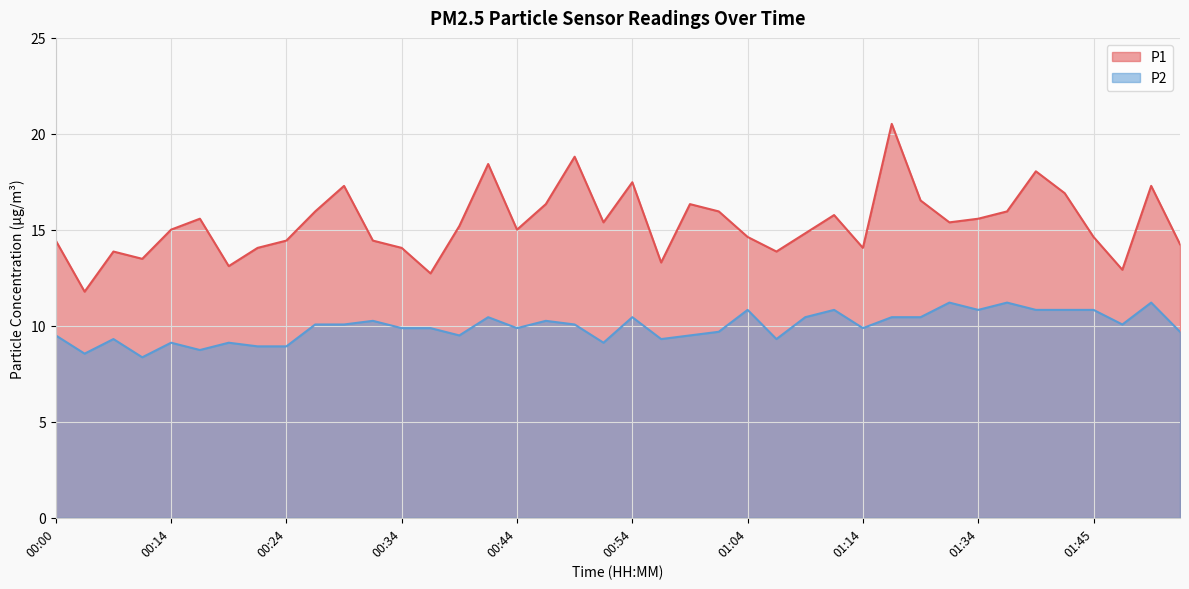

The value of P1 at 01:06 is 24.4. True or false?

False